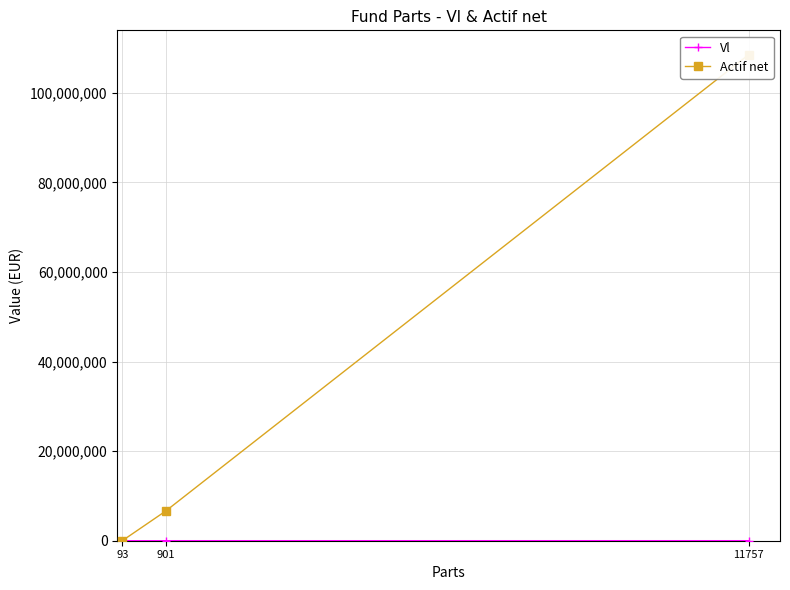

Which series has the largest total across all categories?

Actif net